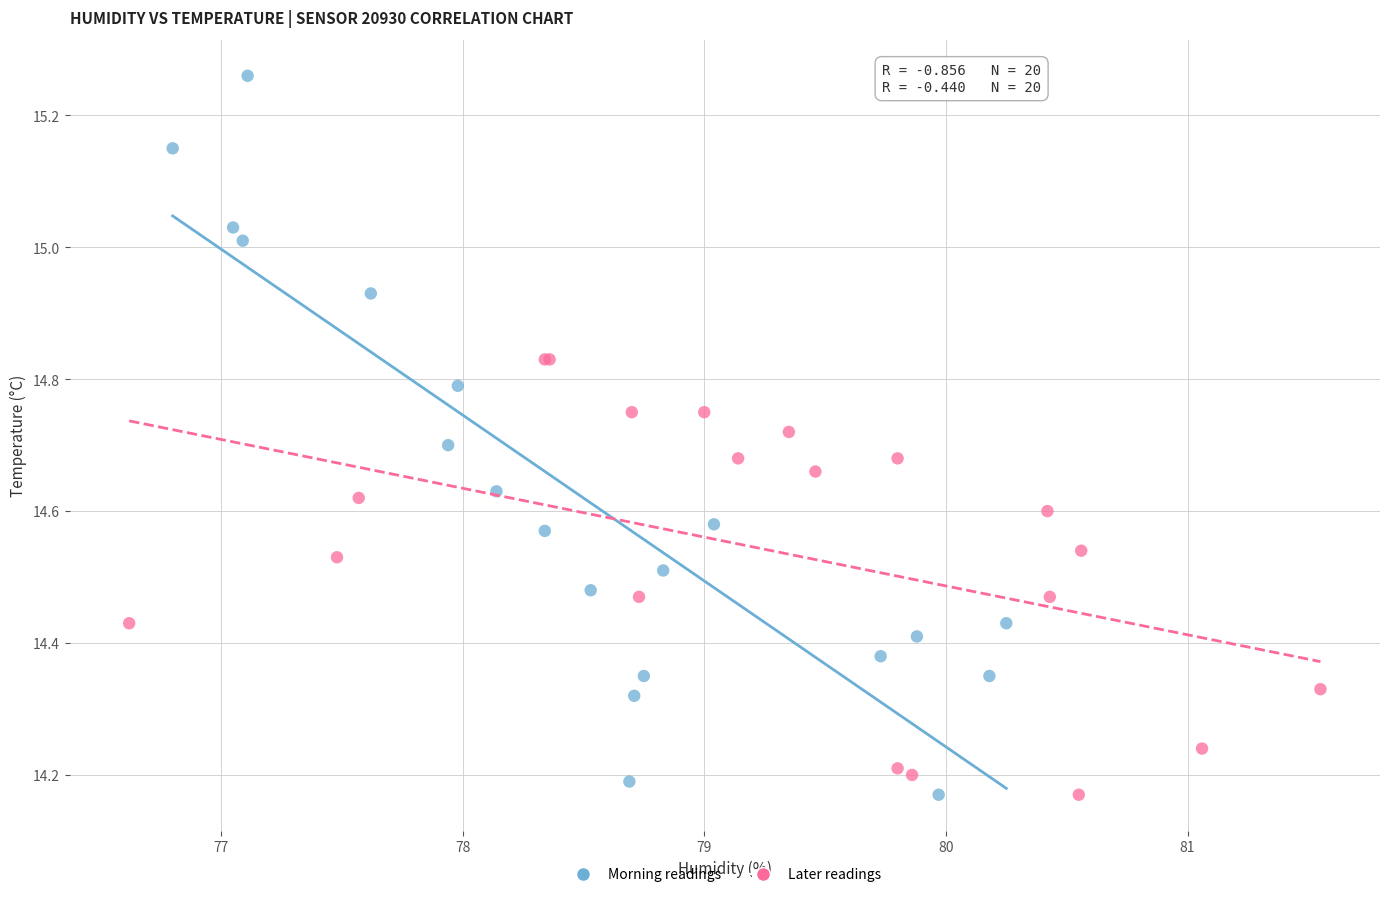

Which series contains the highest Y value?

Morning readings